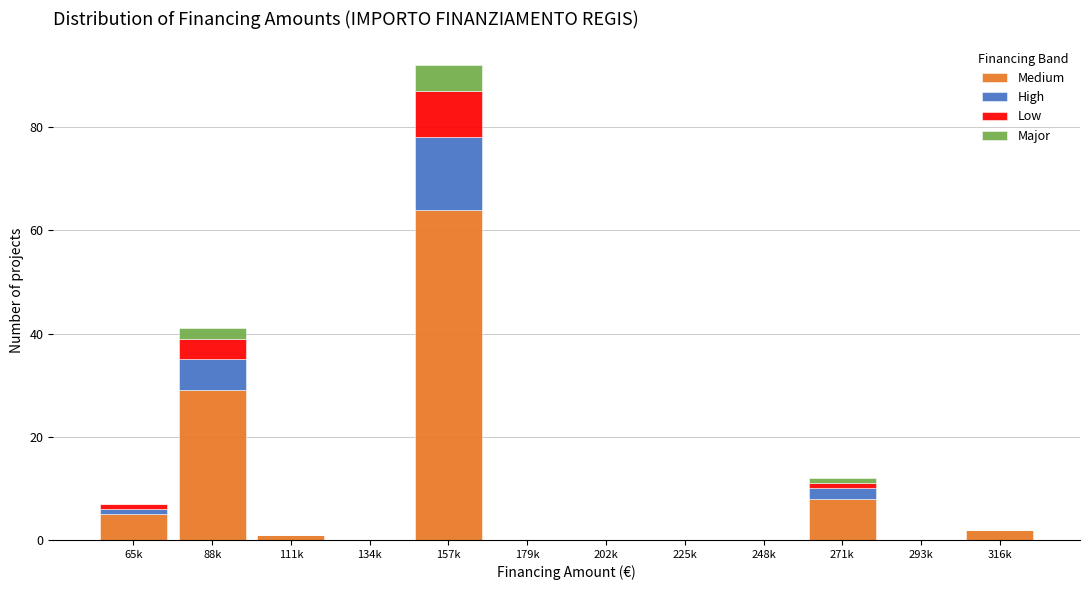

At which category is the sum across all series the highest?

157k